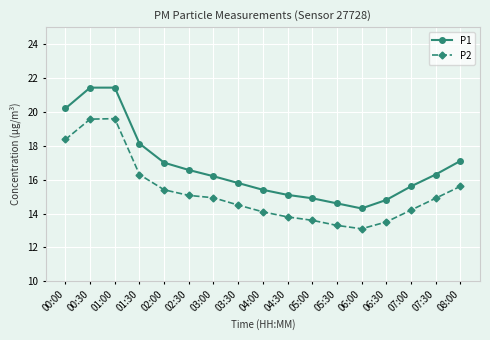

What is the highest value of the P2 series?

19.6